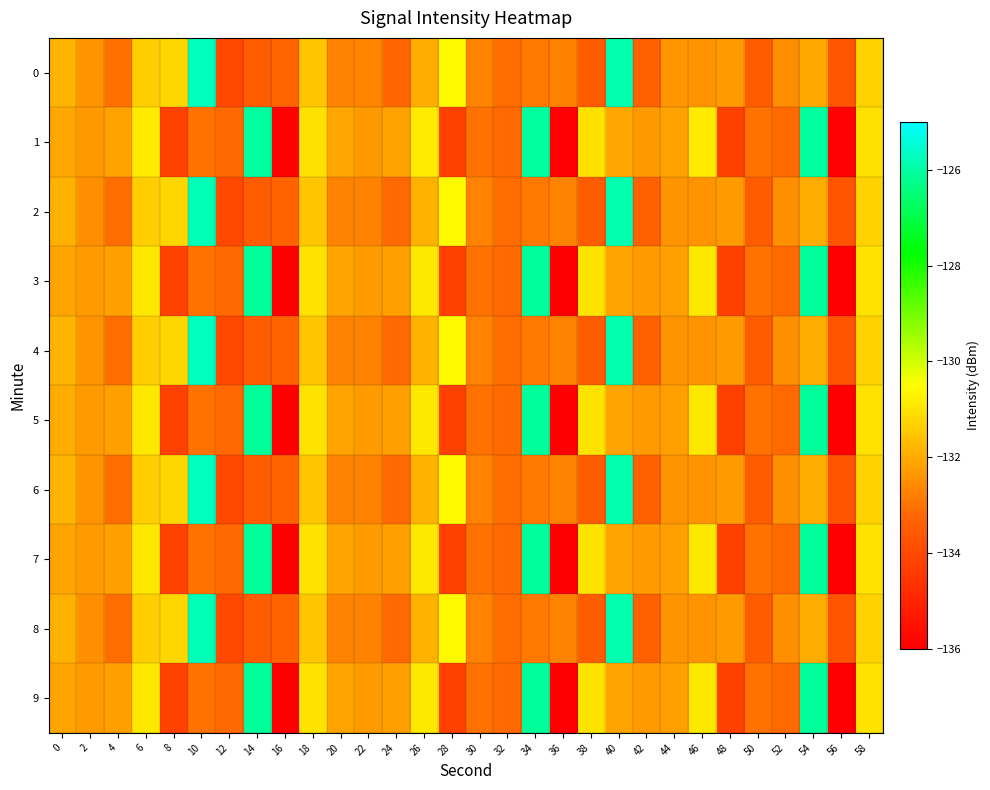

Which series has the largest range (max minus min)?

3